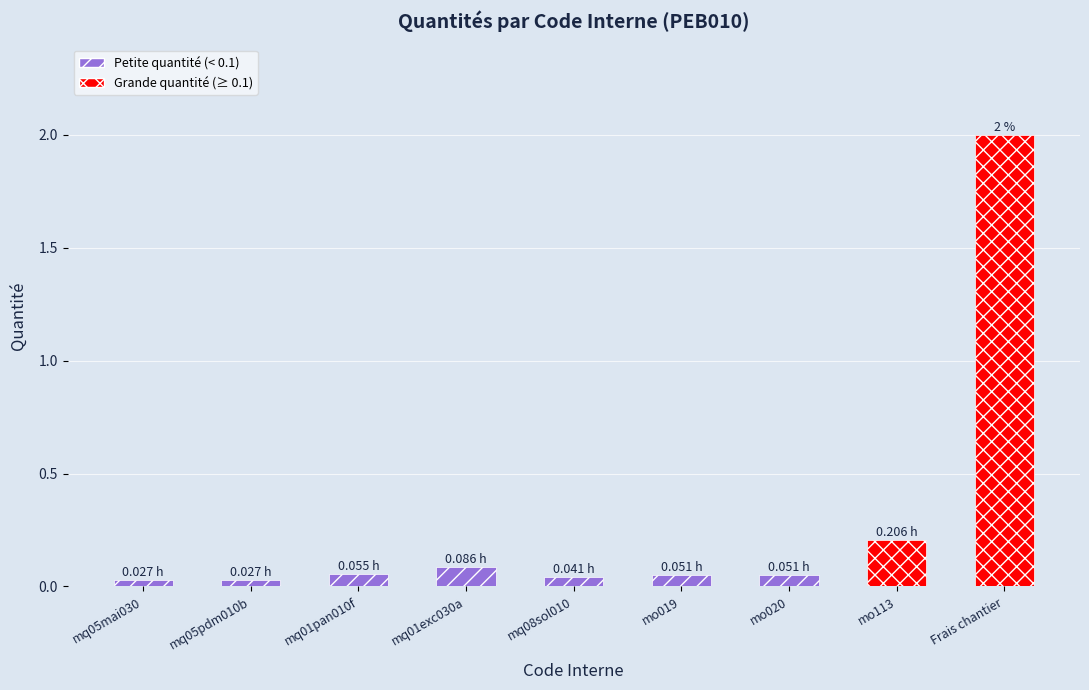

What is the label of the 1st bar from the right?

Frais chantier